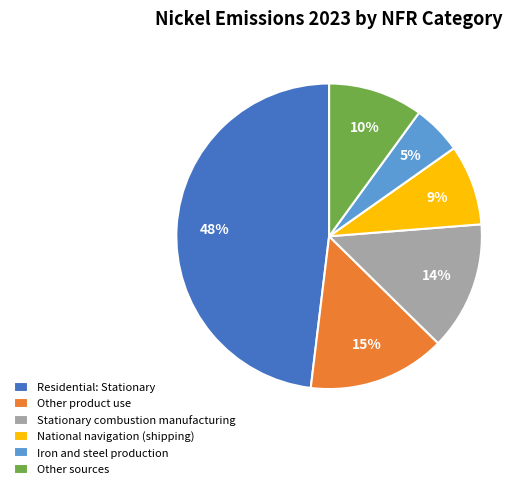

Does any single category account for the majority?

No